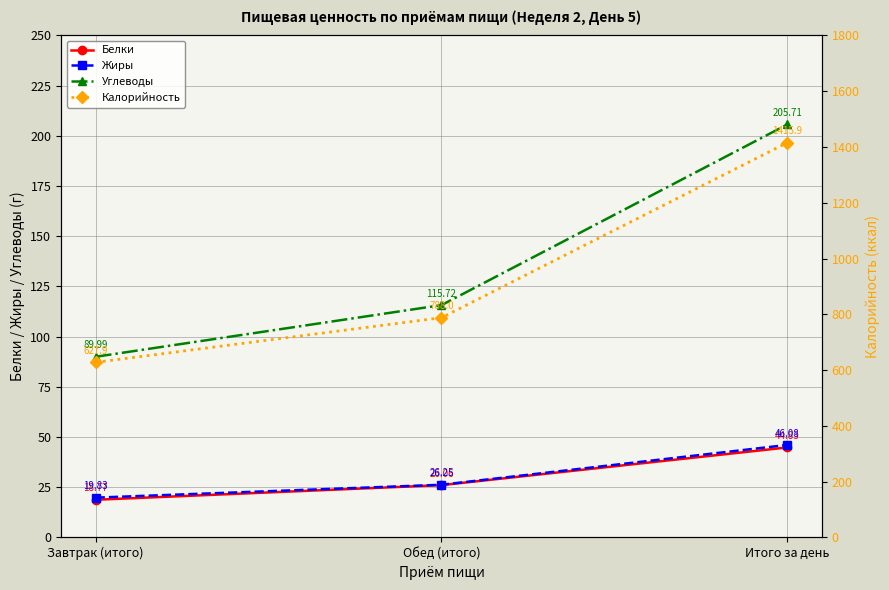

Reading left to right, transcribe all the data shown in this chart.

Белки: Завтрак (итого)=18.8	Обед (итого)=26.1	Итого за день=44.8
Жиры: Завтрак (итого)=19.8	Обед (итого)=26.2	Итого за день=46.1
Углеводы: Завтрак (итого)=90.0	Обед (итого)=115.7	Итого за день=205.7
Калорийность: Завтрак (итого)=627.9	Обед (итого)=788.0	Итого за день=1415.9